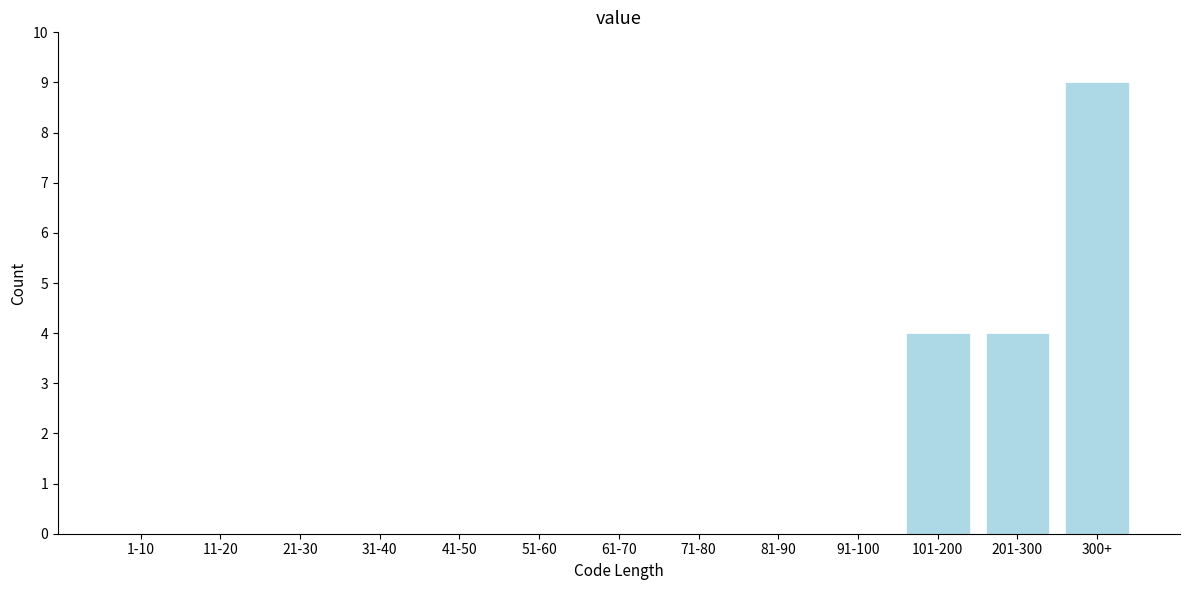

Reading left to right, transcribe all the data shown in this chart.

1-10=0	11-20=0	21-30=0	31-40=0	41-50=0	51-60=0	61-70=0	71-80=0	81-90=0	91-100=0	101-200=4	201-300=4	300+=9